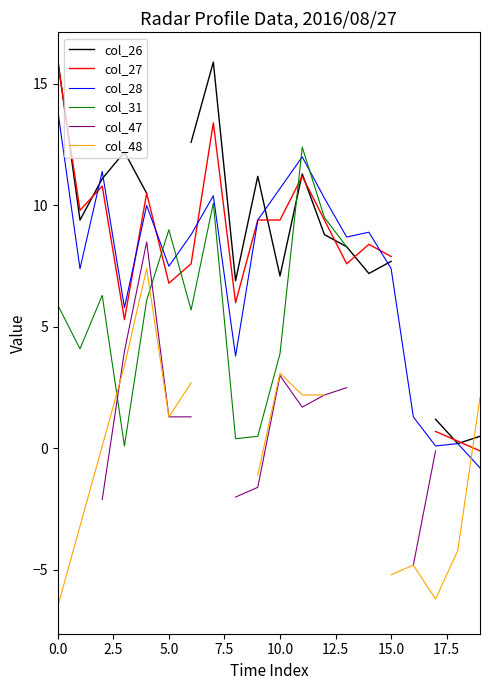

Which series ends up on top after the final intersection of col_48 and col_26?

col_48